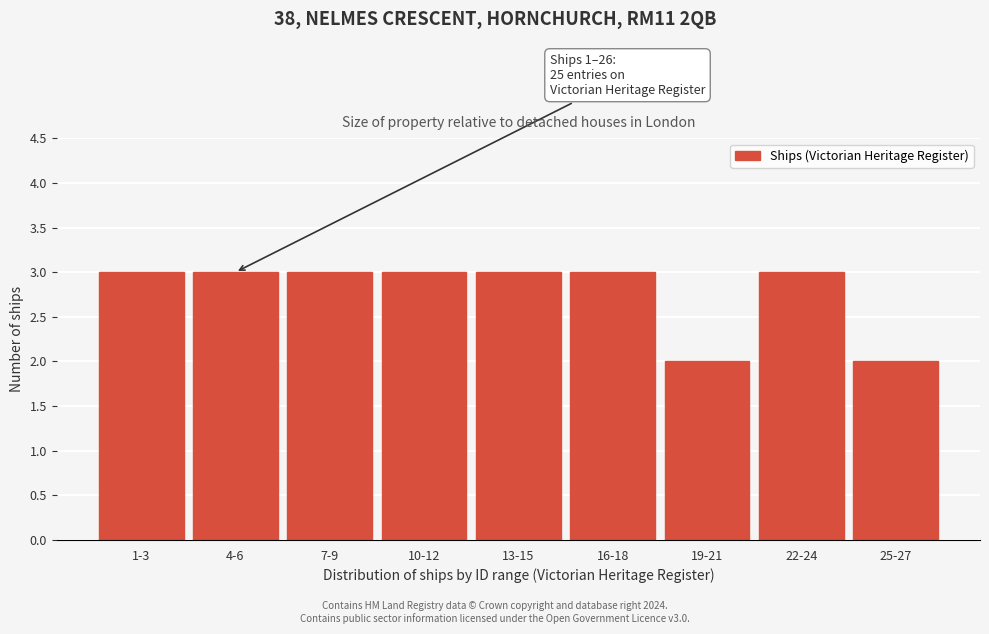

Reading left to right, list all the values displayed in this chart.

3	3	3	3	3	3	2	3	2